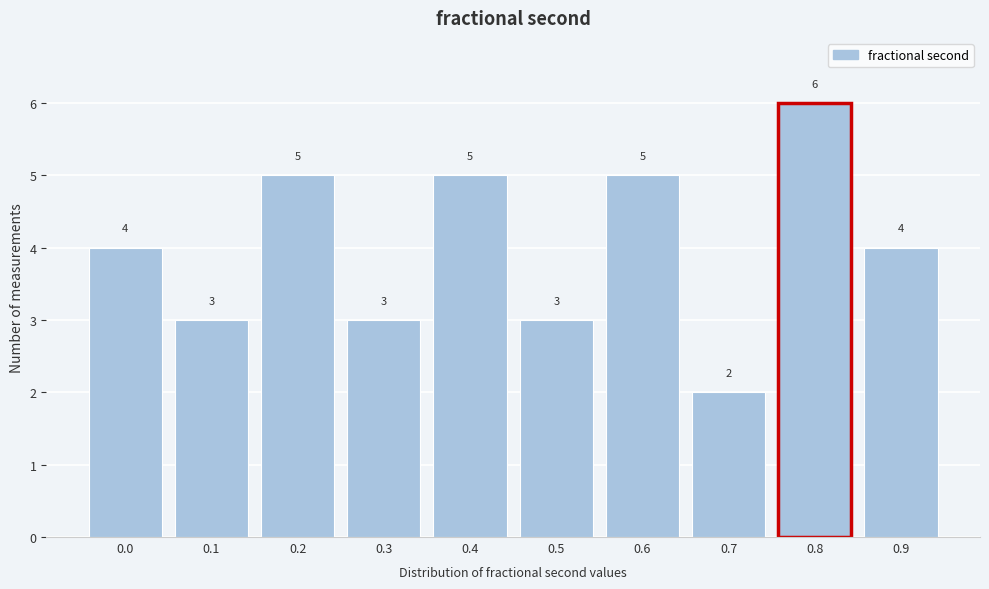

Reading left to right, list all the values displayed in this chart.

0.0=4	0.1=3	0.2=5	0.3=3	0.4=5	0.5=3	0.6=5	0.7=2	0.8=6	0.9=4